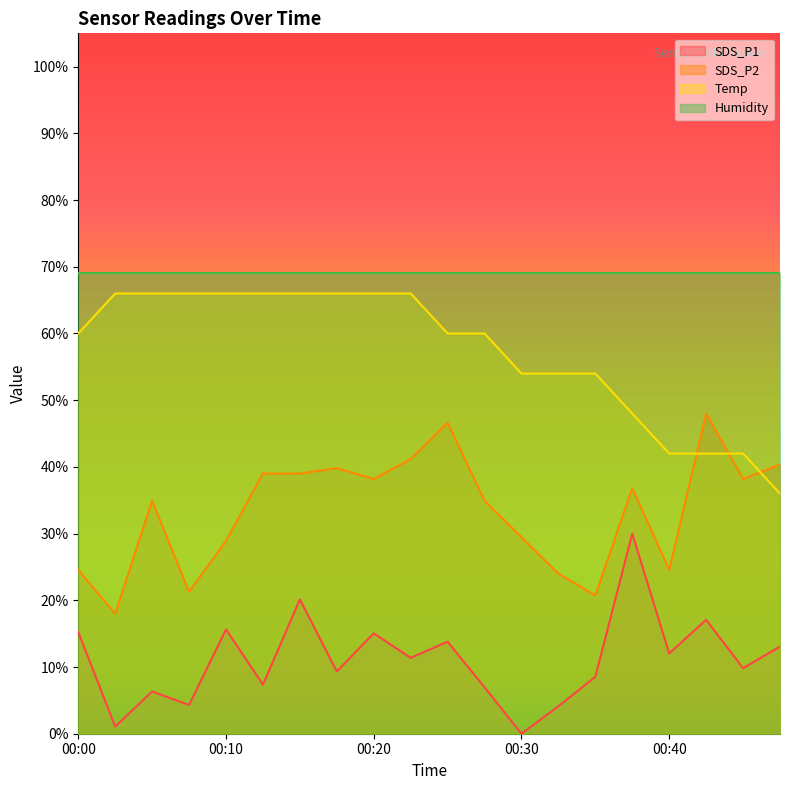

Which series has the largest total across all categories?

Humidity